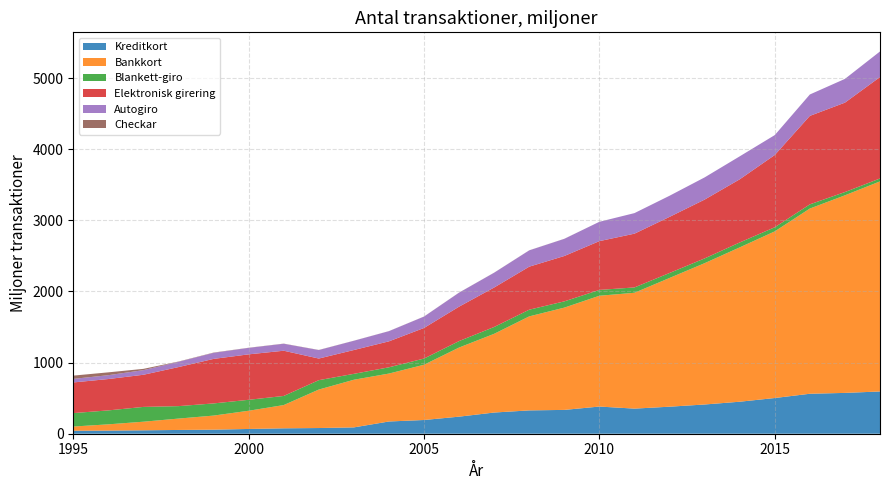

Reading right to left, what are all the values shown in this chart?

Kreditkort: 2018=594.0	2017=574.0	2016=562.0	2015=502.0	2014=450.0	2013=411.0	2012=380.0	2011=353.0	2010=382.0	2009=335.0	2008=328.0	2007=298.0	2006=240.0	2005=193.0	2004=172.0	2003=89.0	2002=80.0	2001=76.0	2000=67.0	1999=57.0	1998=53.0	1997=48.0	1996=44.0	1995=42.0
Bankkort: 2018=2954.0	2017=2778.0	2016=2604.0	2015=2343.0	2014=2170.0	2013=1987.0	2012=1810.0	2011=1629.0	2010=1558.0	2009=1438.0	2008=1322.0	2007=1107.0	2006=972.0	2005=777.0	2004=674.0	2003=670.0	2002=541.0	2001=327.0	2000=256.0	1999=198.0	1998=160.0	1997=121.0	1996=88.0	1995=59.0
Blankett-giro: 2018=41.0	2017=46.0	2016=59.0	2015=58.0	2014=69.0	2013=67.0	2012=70.0	2011=75.0	2010=82.0	2009=88.0	2008=94.0	2007=96.0	2006=90.8	2005=87.0	2004=88.0	2003=83.0	2002=132.0	2001=128.0	2000=154.0	1999=171.0	1998=175.0	1997=208.0	1996=196.0	1995=189.0
Elektronisk girering: 2018=1426.0	2017=1257.0	2016=1244.0	2015=1016.0	2014=888.0	2013=827.0	2012=789.0	2011=756.0	2010=686.0	2009=638.0	2008=605.0	2007=555.0	2006=484.0	2005=430.0	2004=365.0	2003=335.0	2002=304.0	2001=636.0	2000=639.0	1999=626.0	1998=549.0	1997=452.0	1996=441.0	1995=431.0
Autogiro: 2018=360.0	2017=334.0	2016=301.0	2015=280.0	2014=323.0	2013=312.0	2012=297.0	2011=289.0	2010=272.0	2009=241.0	2008=229.0	2007=208.0	2006=197.0	2005=160.0	2004=143.0	2003=130.0	2002=119.0	2001=98.0	2000=91.0	1999=85.0	1998=74.0	1997=65.0	1996=54.0	1995=50.0
Checkar: 2018=0.0	2017=0.0	2016=0.0	2015=0.0	2014=0.0	2013=0.0	2012=0.0	2011=0.0	2010=0.0	2009=1.0	2008=1.0	2007=1.0	2006=1.0	2005=1.0	2004=1.0	2003=1.0	2002=2.0	2001=2.0	2000=2.0	1999=4.0	1998=4.0	1997=18.0	1996=40.0	1995=46.0